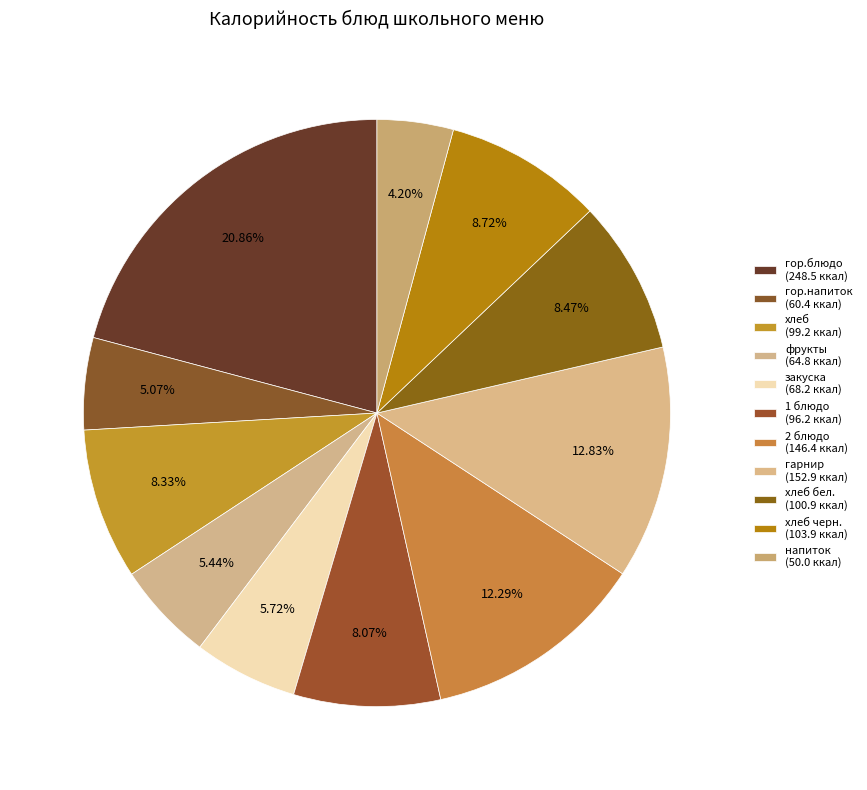

Count the number of slices in the pie.

11